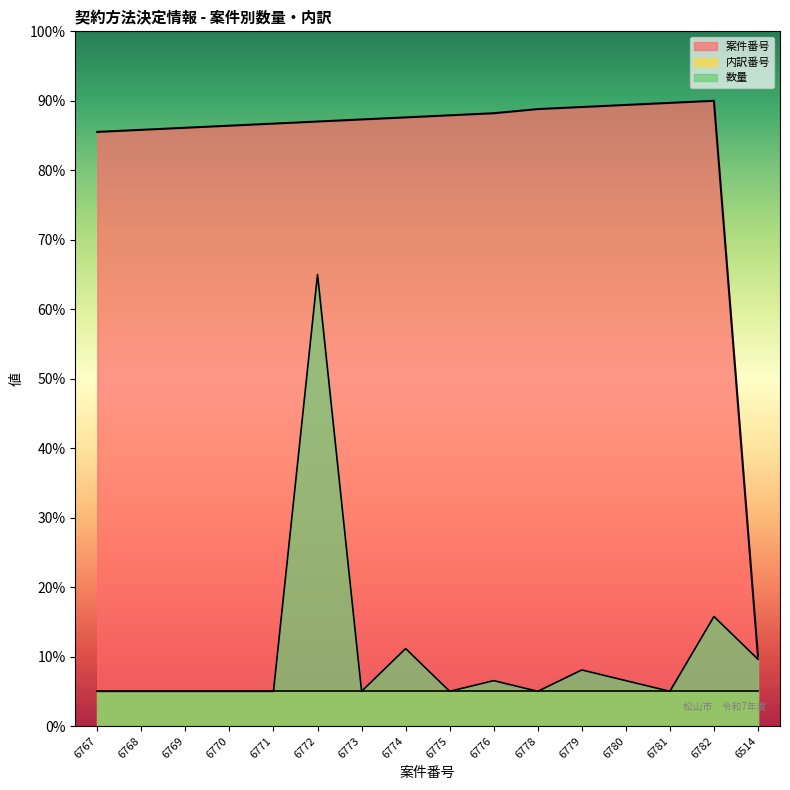

Reading left to right, list all the values displayed in this chart.

案件番号: 85.5	85.8	86.1	86.4	86.7	87.0	87.3	87.6	87.9	88.2	88.8	89.1	89.4	89.7	90.0	10.0
数量: 5.0	5.0	5.0	5.0	5.0	65.0	5.0	11.2	5.0	6.5	5.0	8.1	6.5	5.0	15.8	9.6